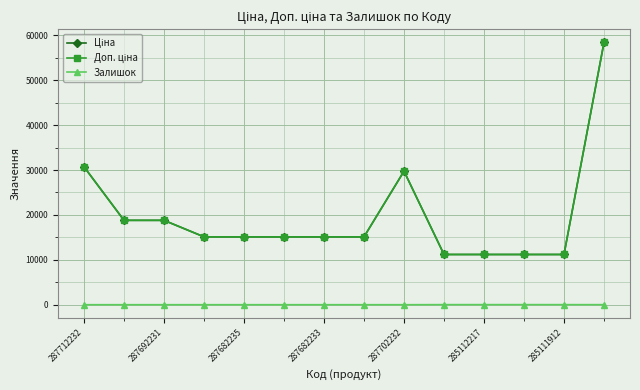

What is the value of the Доп. ціна point at the 6th from the left?

15120.0